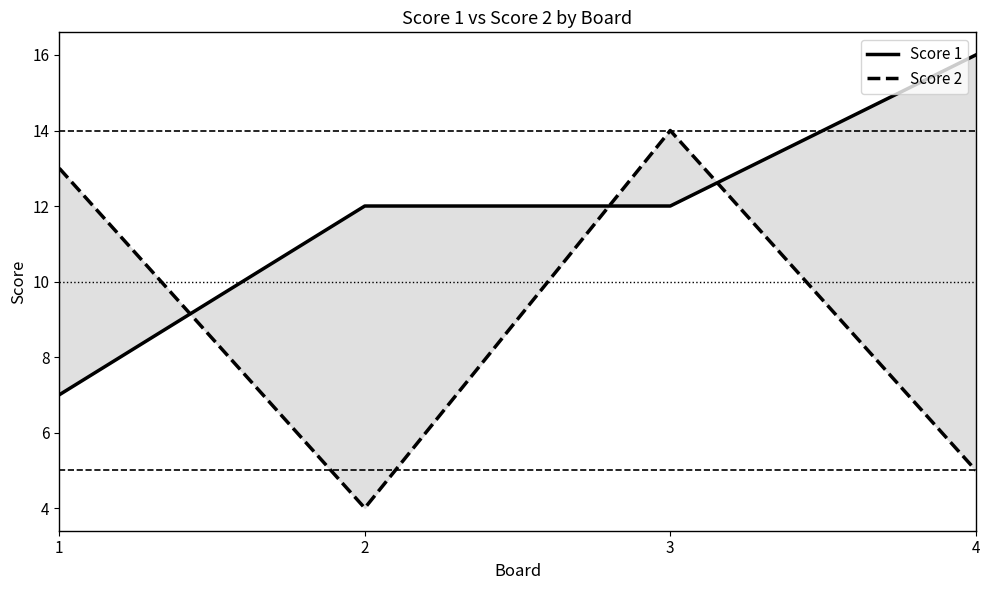

True or false: Score 1 has more than 2 points higher than both neighbors.

False